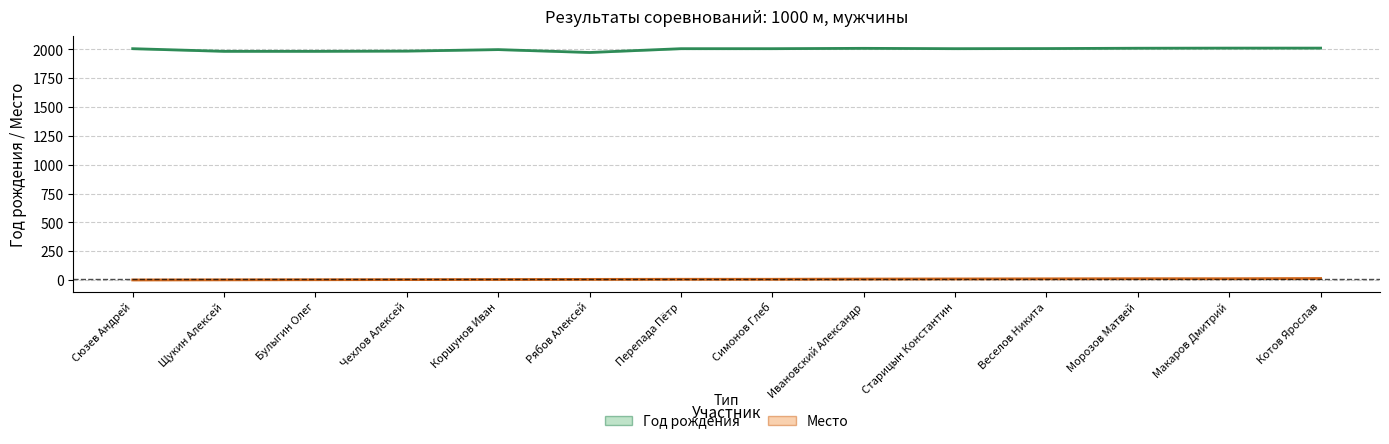

What is the spread (max minus min) of values at Рябов Алексей?

1968